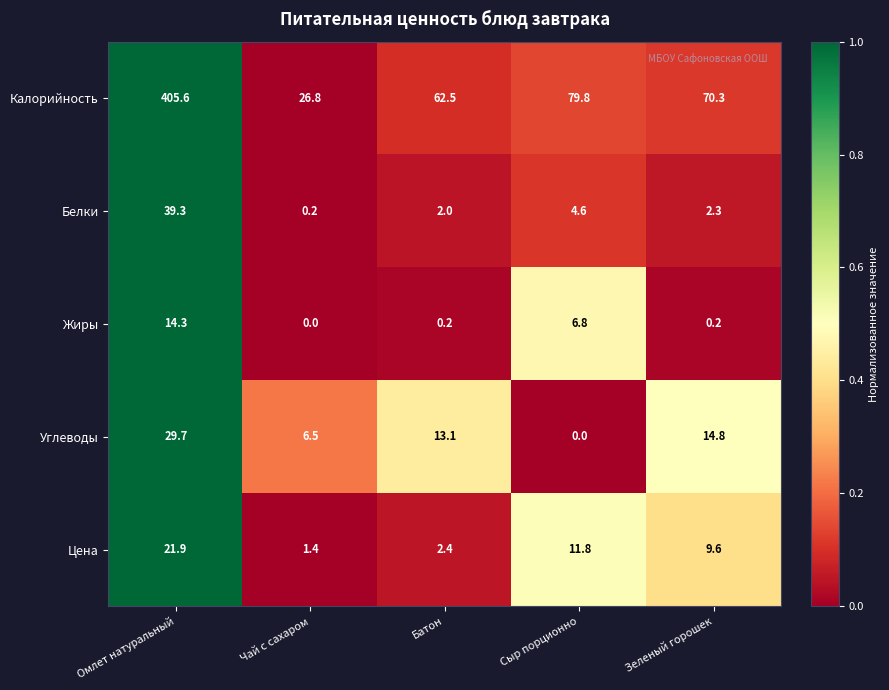

At Омлет натуральный, list the series in order from smallest to largest.

Жиры, Цена, Углеводы, Белки, Калорийность